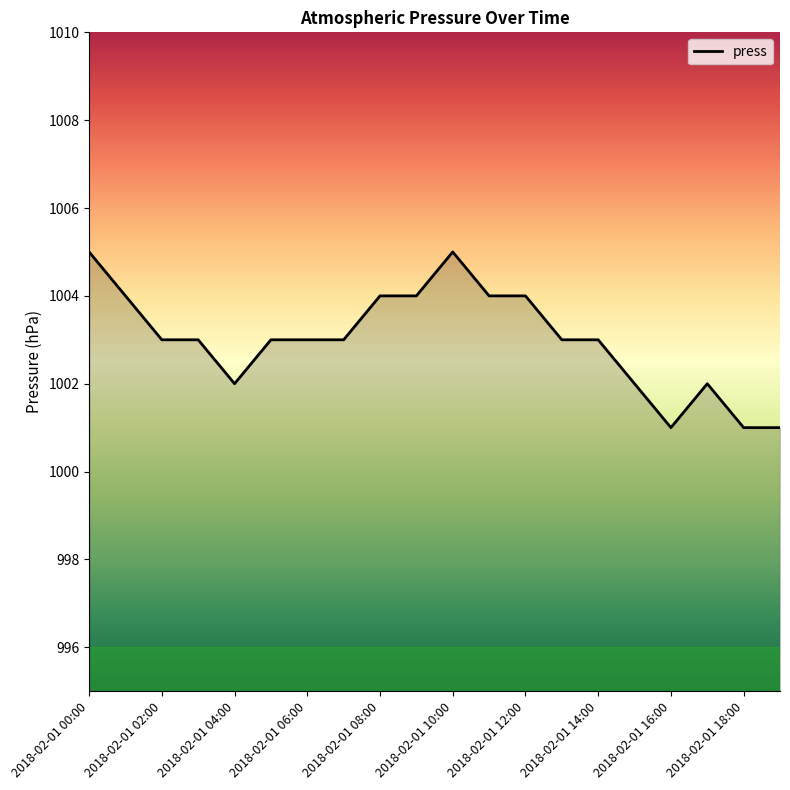

True or false: there are more than 0 points higher than both neighbors.

True